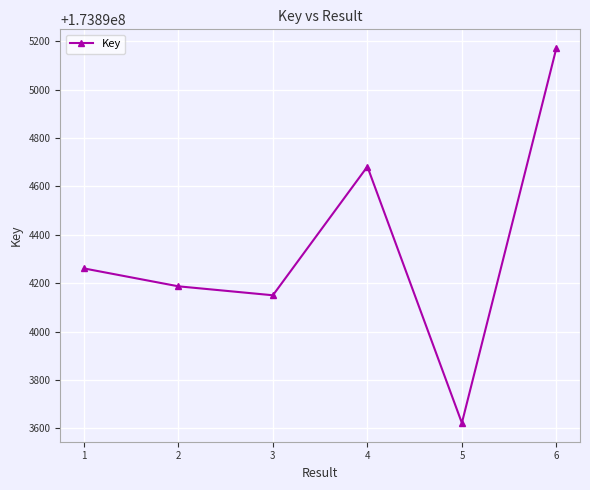

What is the value of the 1st point from the left?

173894261